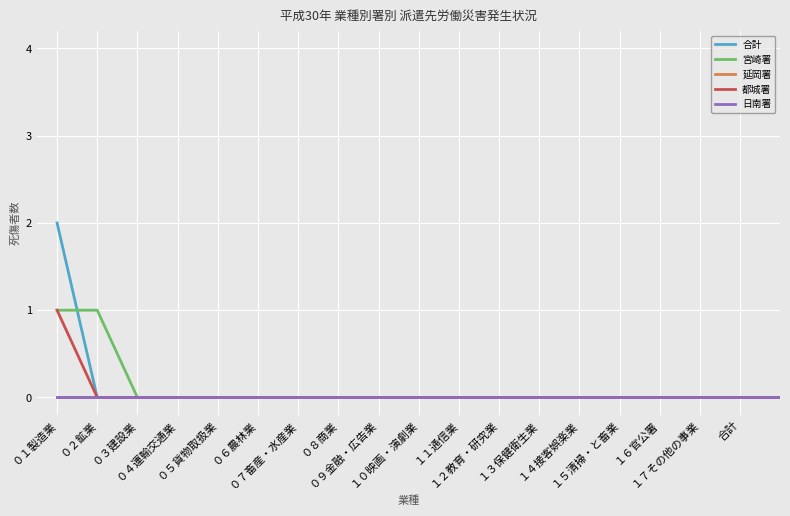

What is the label of the 19th point from the left?

18